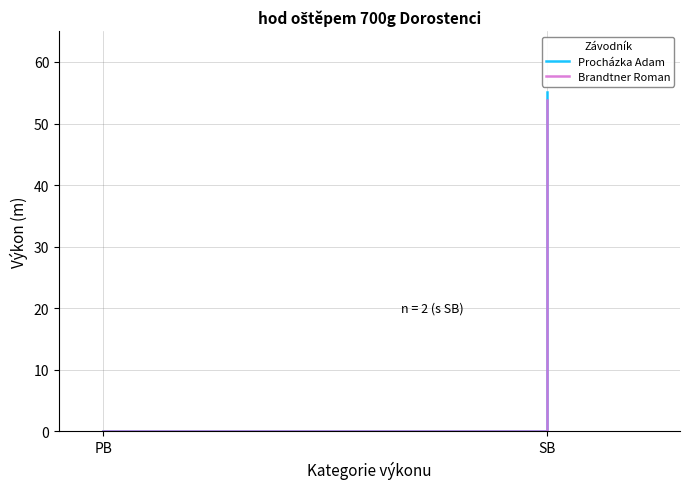

What is the approximate value of Procházka Adam at SB?

55.1